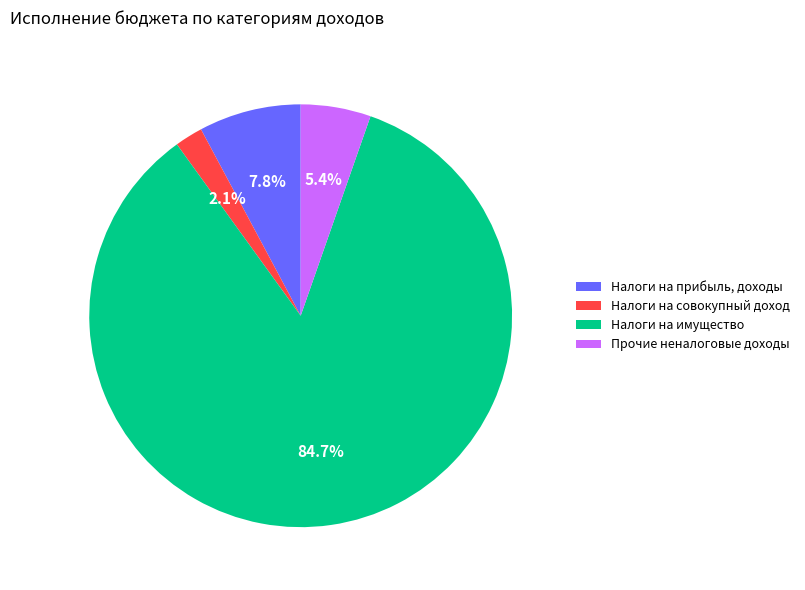

Which slice represents more than half of the pie?

Налоги на имущество